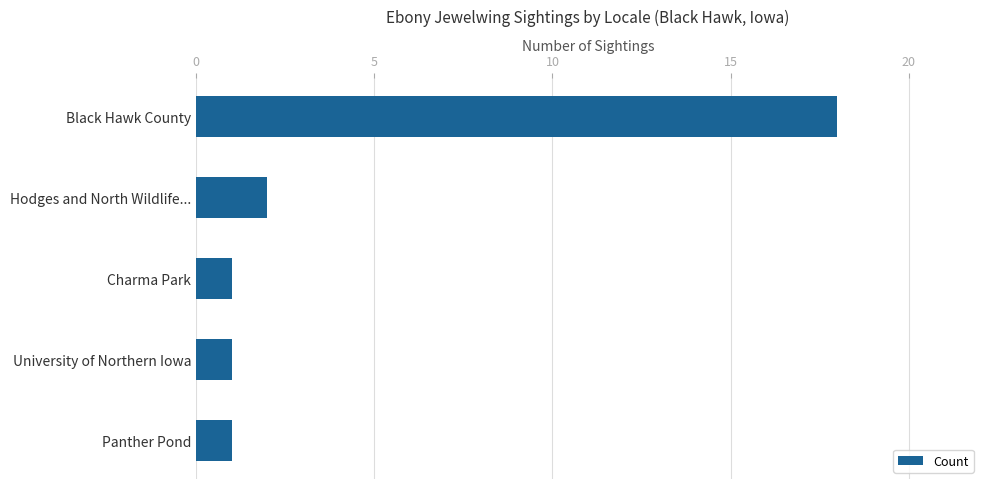

The chart shows a value of 1 at Charma Park. True or false?

True